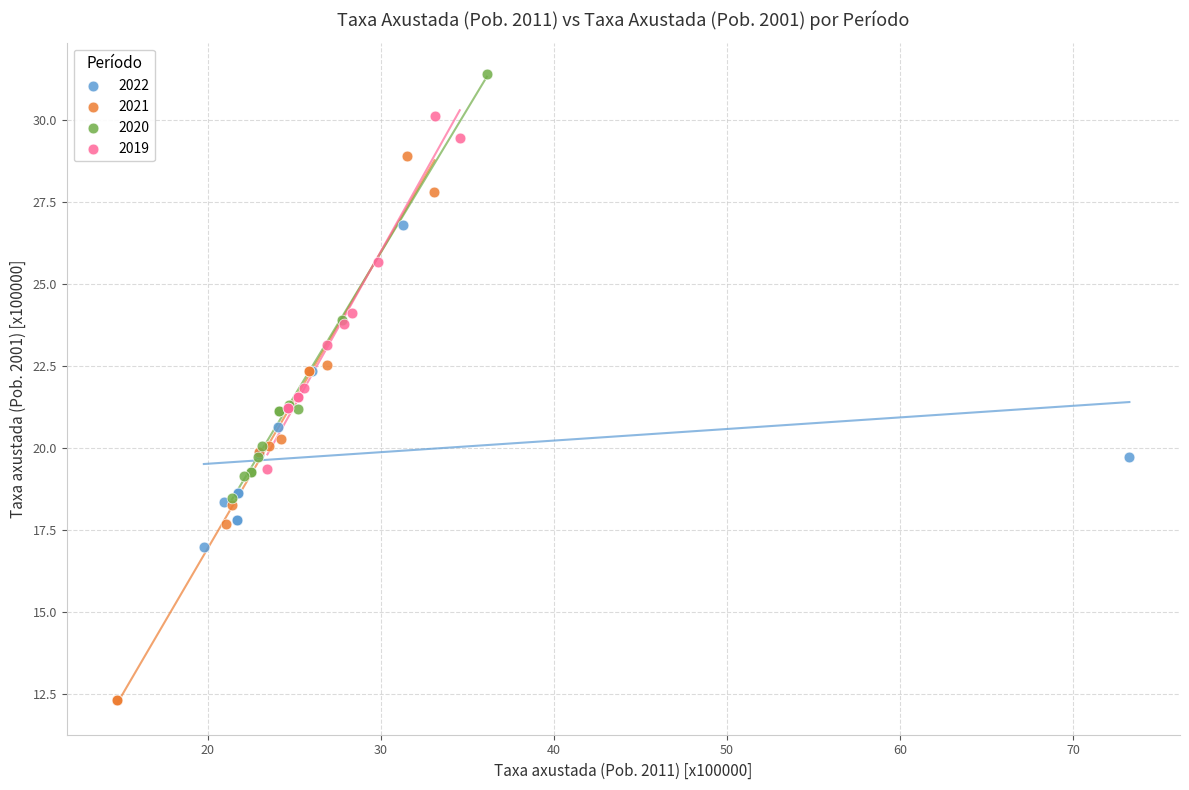

Which series reaches the maximum Y coordinate?

2020